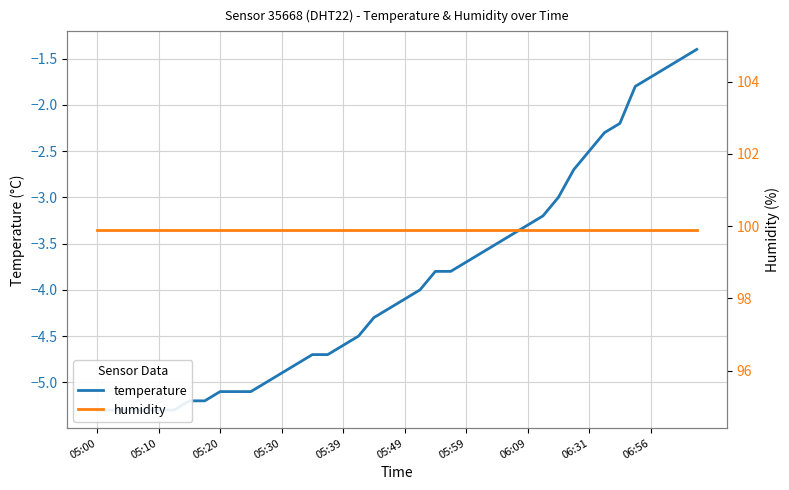

Is this an area chart (filled region under the line)?

No